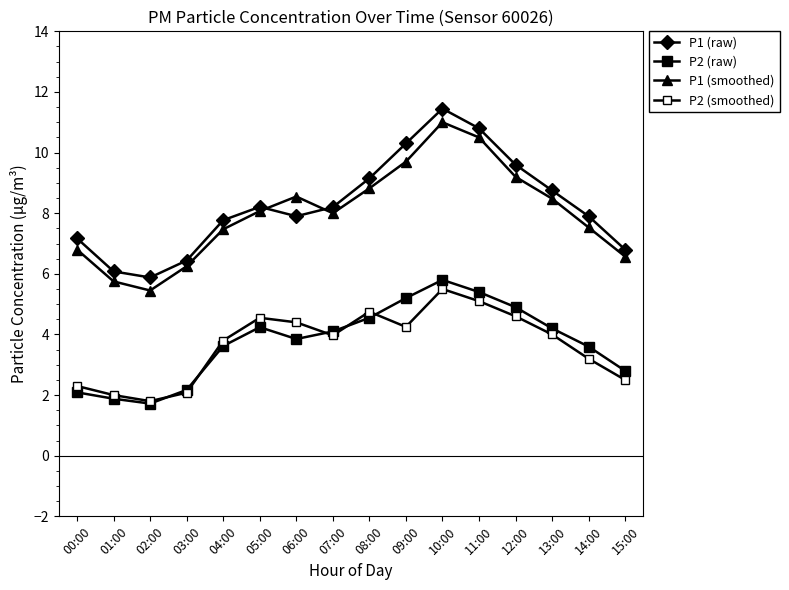

How many series are shown in this chart?

4